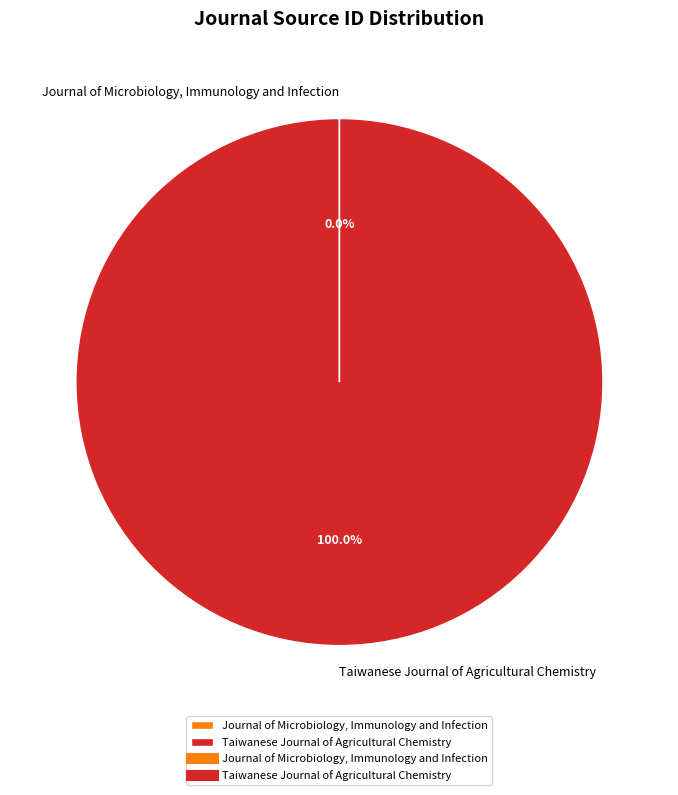

Does any single category account for the majority?

Yes